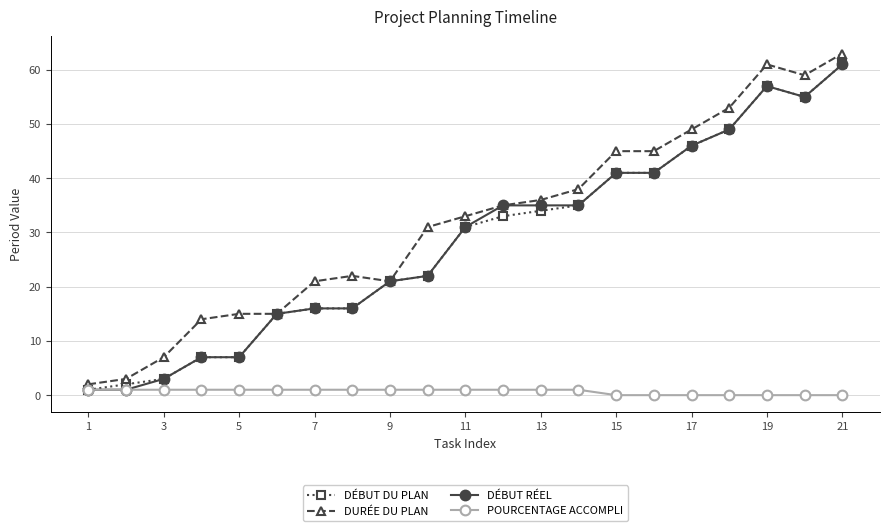

How many distinct data groups are displayed?

4